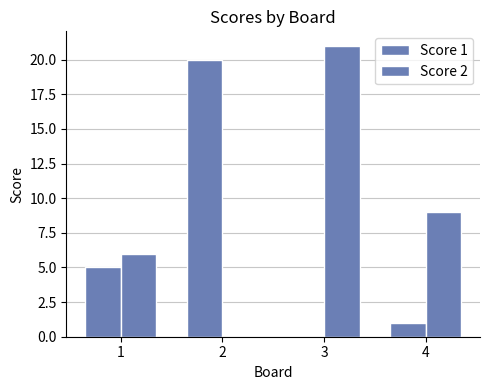

What is the difference between the maximum and minimum values in the Score 2 series?

21